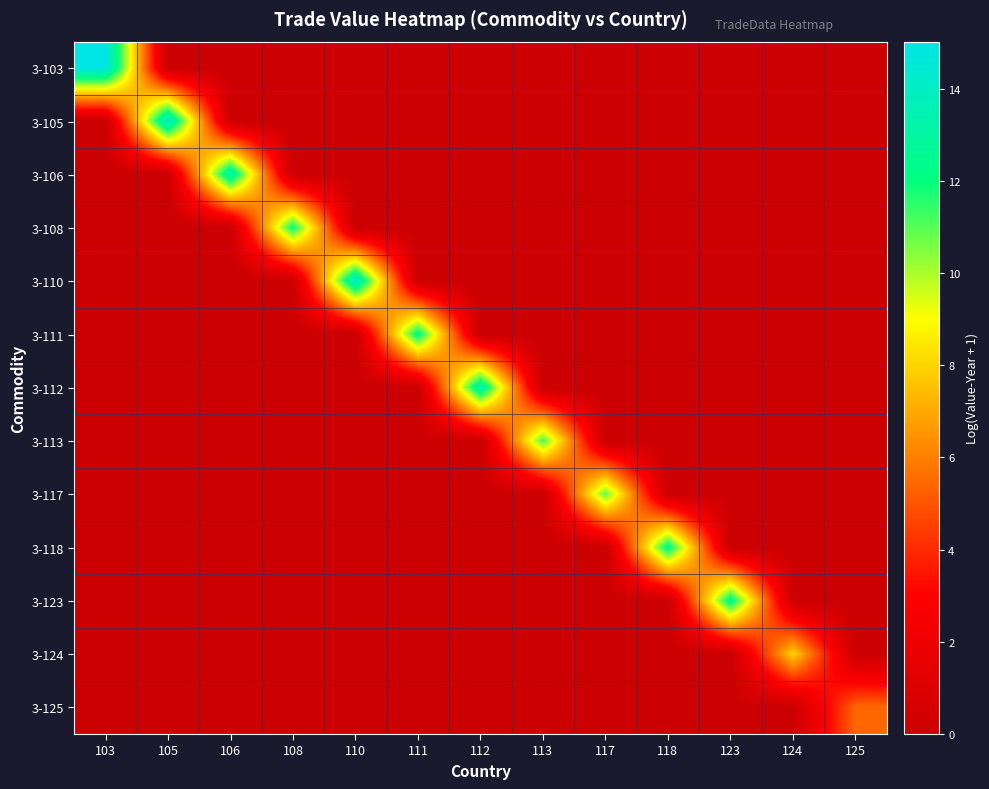

Which series changed the most between 106 and 123?

3-106